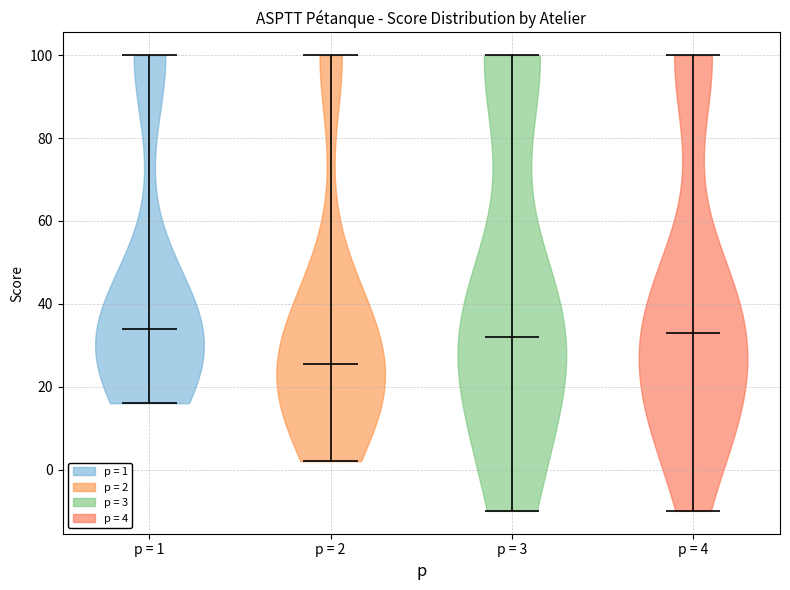

What is the lowest point the violin for p = 2 reaches on the y-axis? The values are not printed on the chart, so give them approximately, as read against the axis.

2